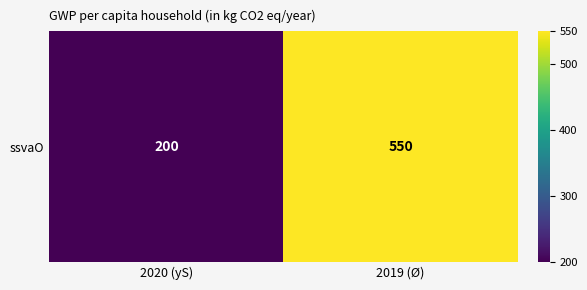

The value at 2020 (yS) is 346. True or false?

False